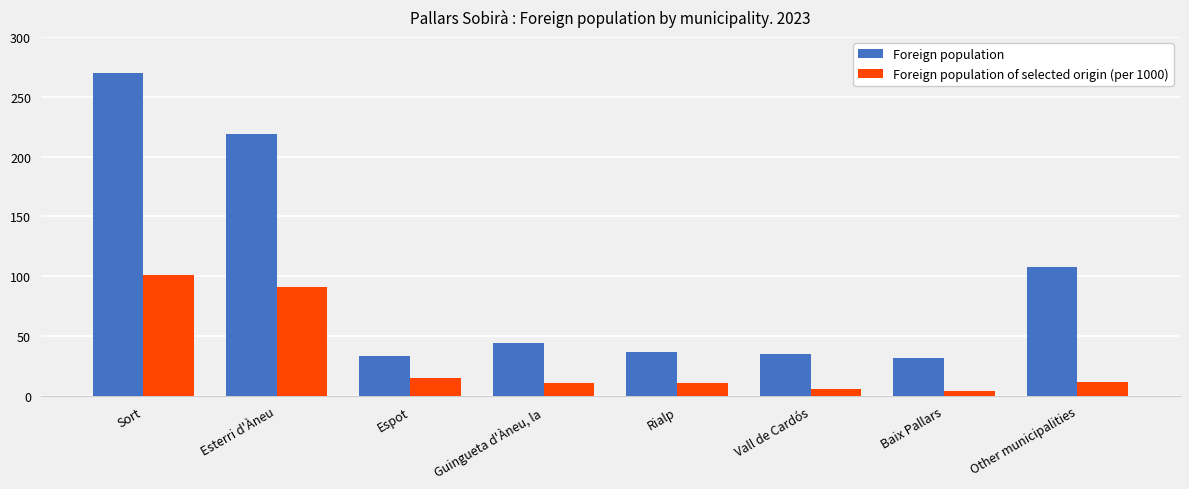

What is the maximum value for Foreign population?

270